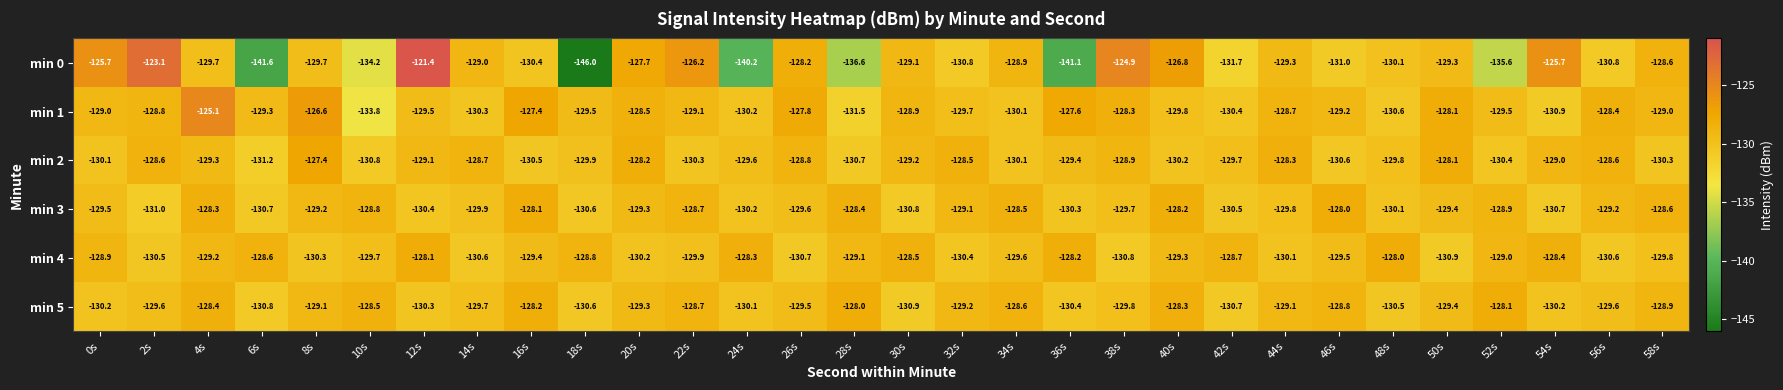

The min 0 series shows -36.3 at 44s. True or false?

False